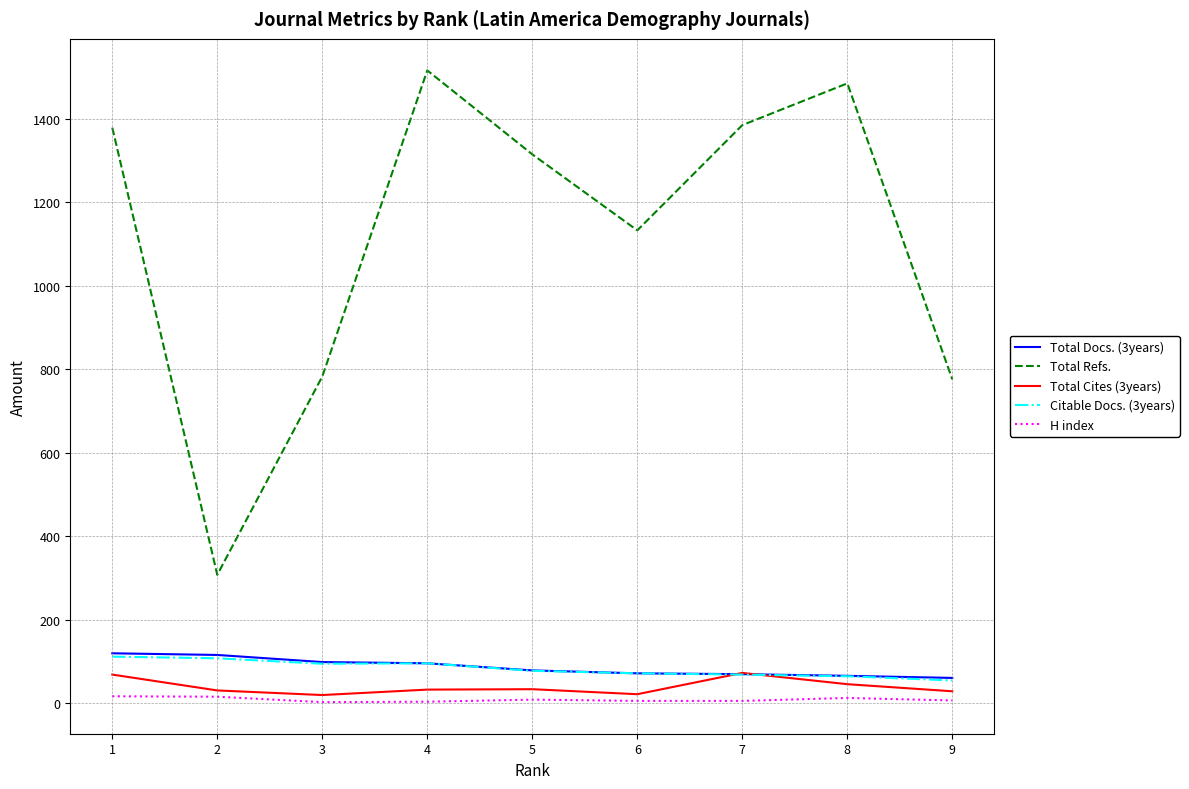

What is the difference between the maximum and minimum values in the Total Docs. (3years) series?

59